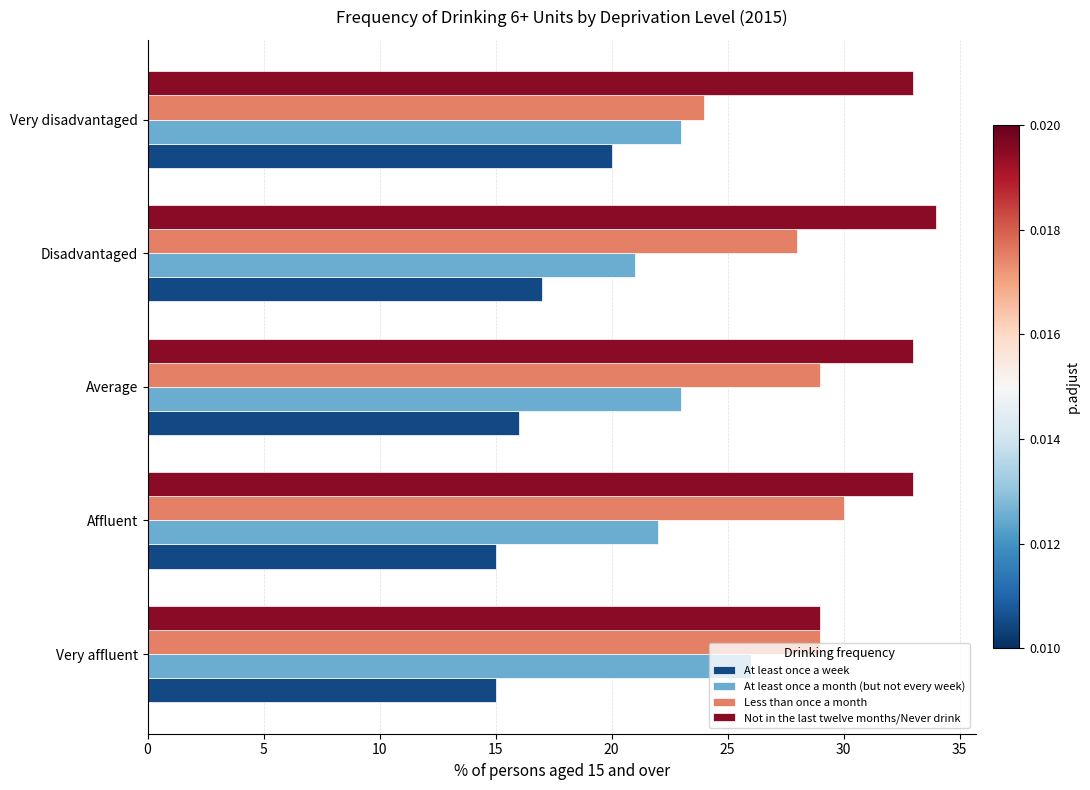

At which category does the chart reach its peak across all series?

Disadvantaged